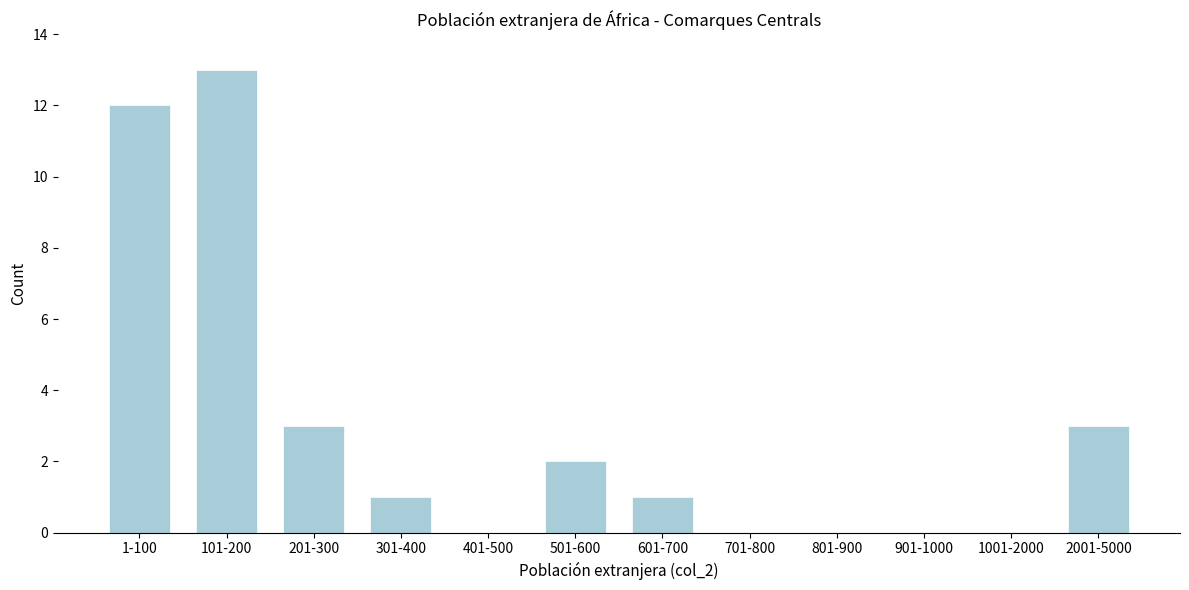

Reading left to right, list all the values displayed in this chart.

1-100=12	101-200=13	201-300=3	301-400=1	401-500=0	501-600=2	601-700=1	701-800=0	801-900=0	901-1000=0	1001-2000=0	2001-5000=3